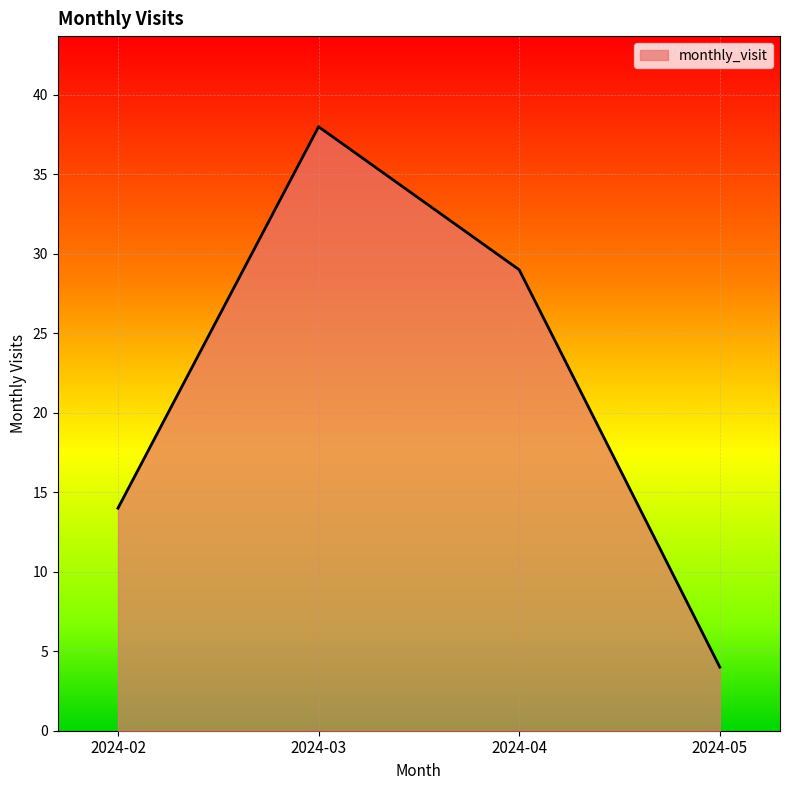

The value at 2024-04 is 29. True or false?

True